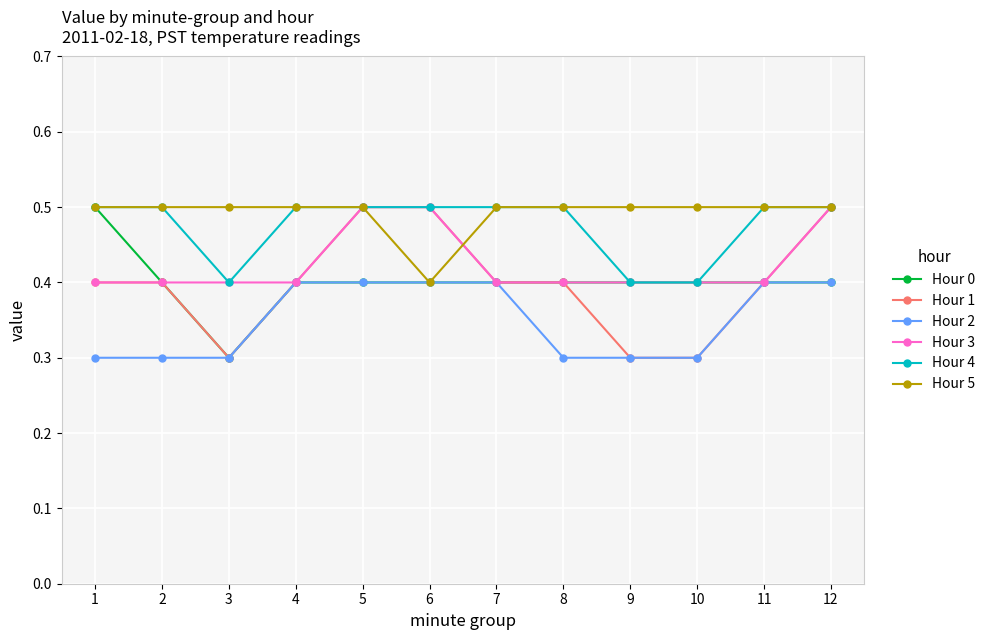

Reading left to right, extract all data points from this chart.

Hour 0: 1=0.5	2=0.4	3=0.3	4=0.4	5=0.4	6=0.4	7=0.4	8=0.4	9=0.4	10=0.4	11=0.4	12=0.4
Hour 1: 1=0.4	2=0.4	3=0.3	4=0.4	5=0.5	6=0.5	7=0.4	8=0.4	9=0.3	10=0.3	11=0.4	12=0.5
Hour 2: 1=0.3	2=0.3	3=0.3	4=0.4	5=0.4	6=0.4	7=0.4	8=0.3	9=0.3	10=0.3	11=0.4	12=0.4
Hour 3: 1=0.4	2=0.4	3=0.4	4=0.4	5=0.5	6=0.5	7=0.4	8=0.4	9=0.4	10=0.4	11=0.4	12=0.5
Hour 4: 1=0.5	2=0.5	3=0.4	4=0.5	5=0.5	6=0.5	7=0.5	8=0.5	9=0.4	10=0.4	11=0.5	12=0.5
Hour 5: 1=0.5	2=0.5	3=0.5	4=0.5	5=0.5	6=0.4	7=0.5	8=0.5	9=0.5	10=0.5	11=0.5	12=0.5